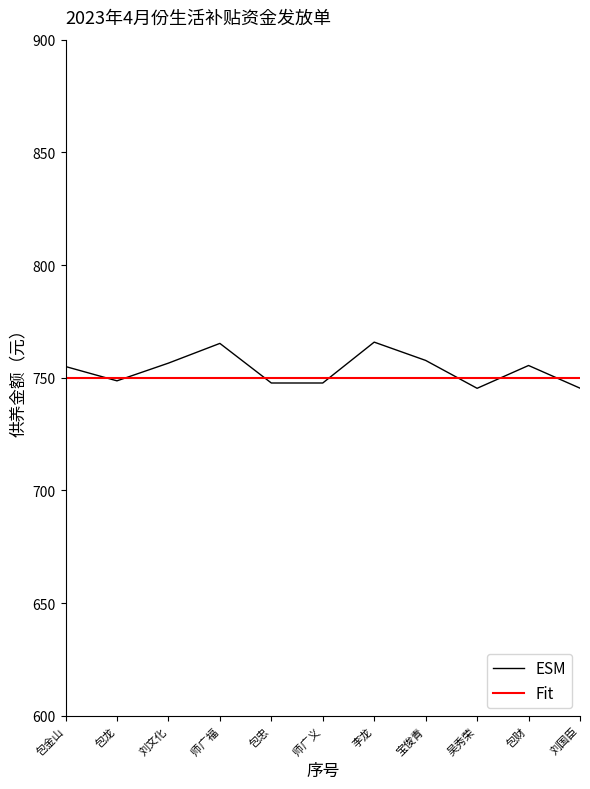

Is the value of ESM at 李龙 greater than the value of Fit at 刘国臣?

Yes